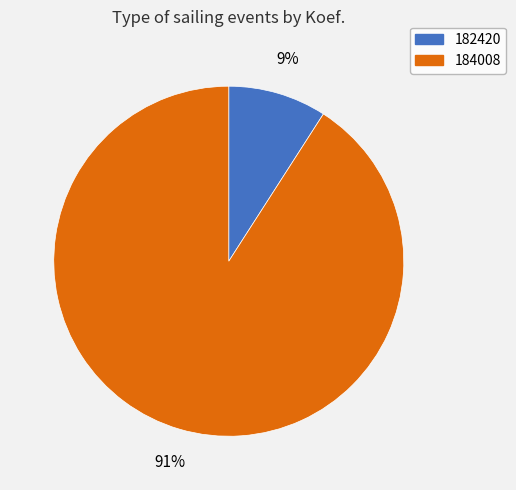

Which has a higher value, 182420 or 184008?

184008